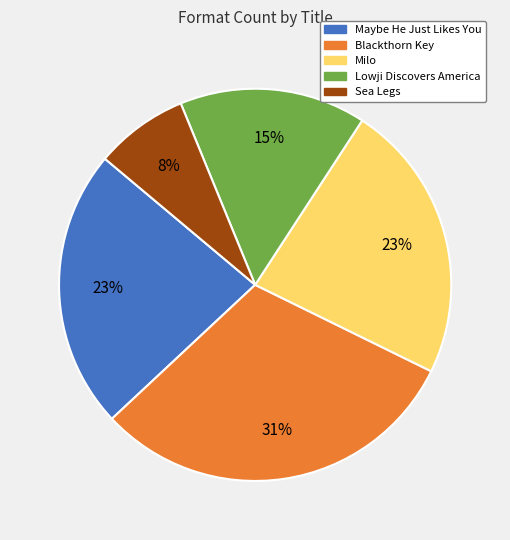

To the nearest percent, what is the average slice percentage?

20%